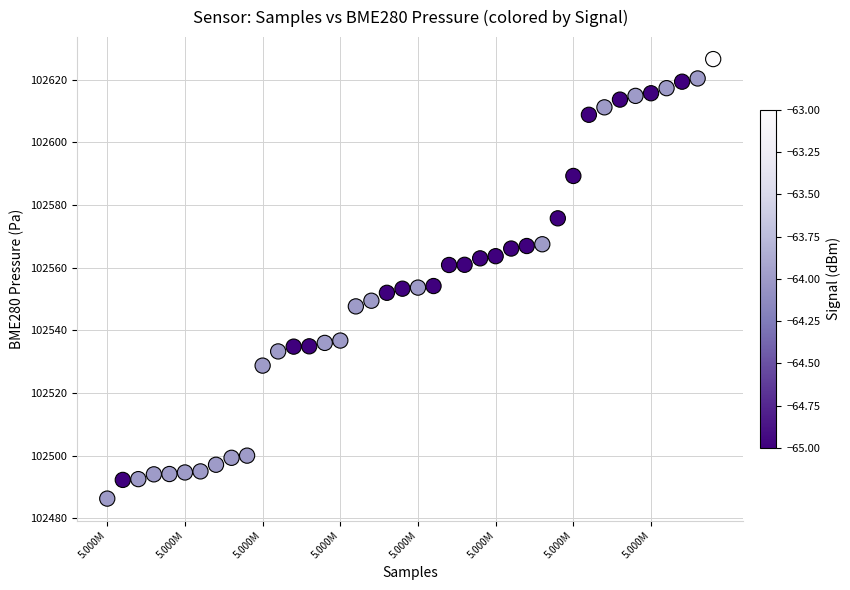

How many points are shown in the scatter plot?

40